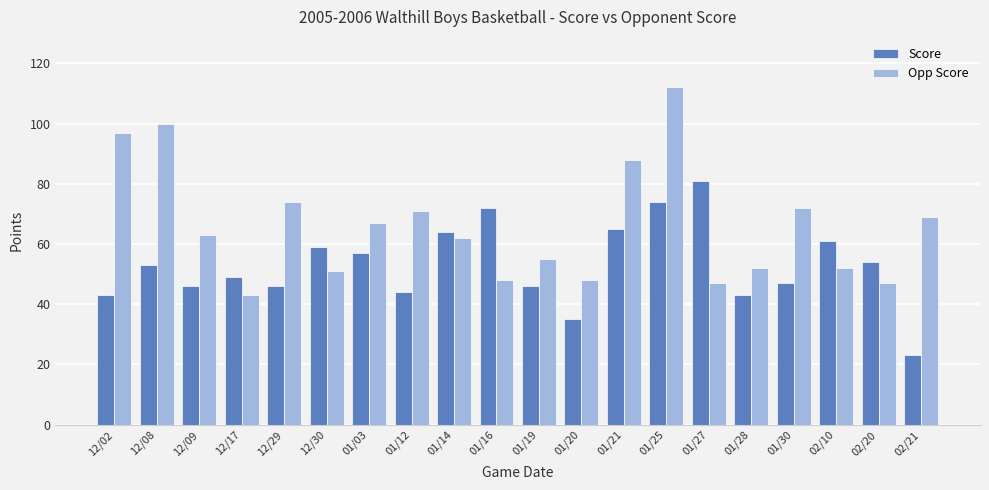

How many data points in Score are less than 53?

10